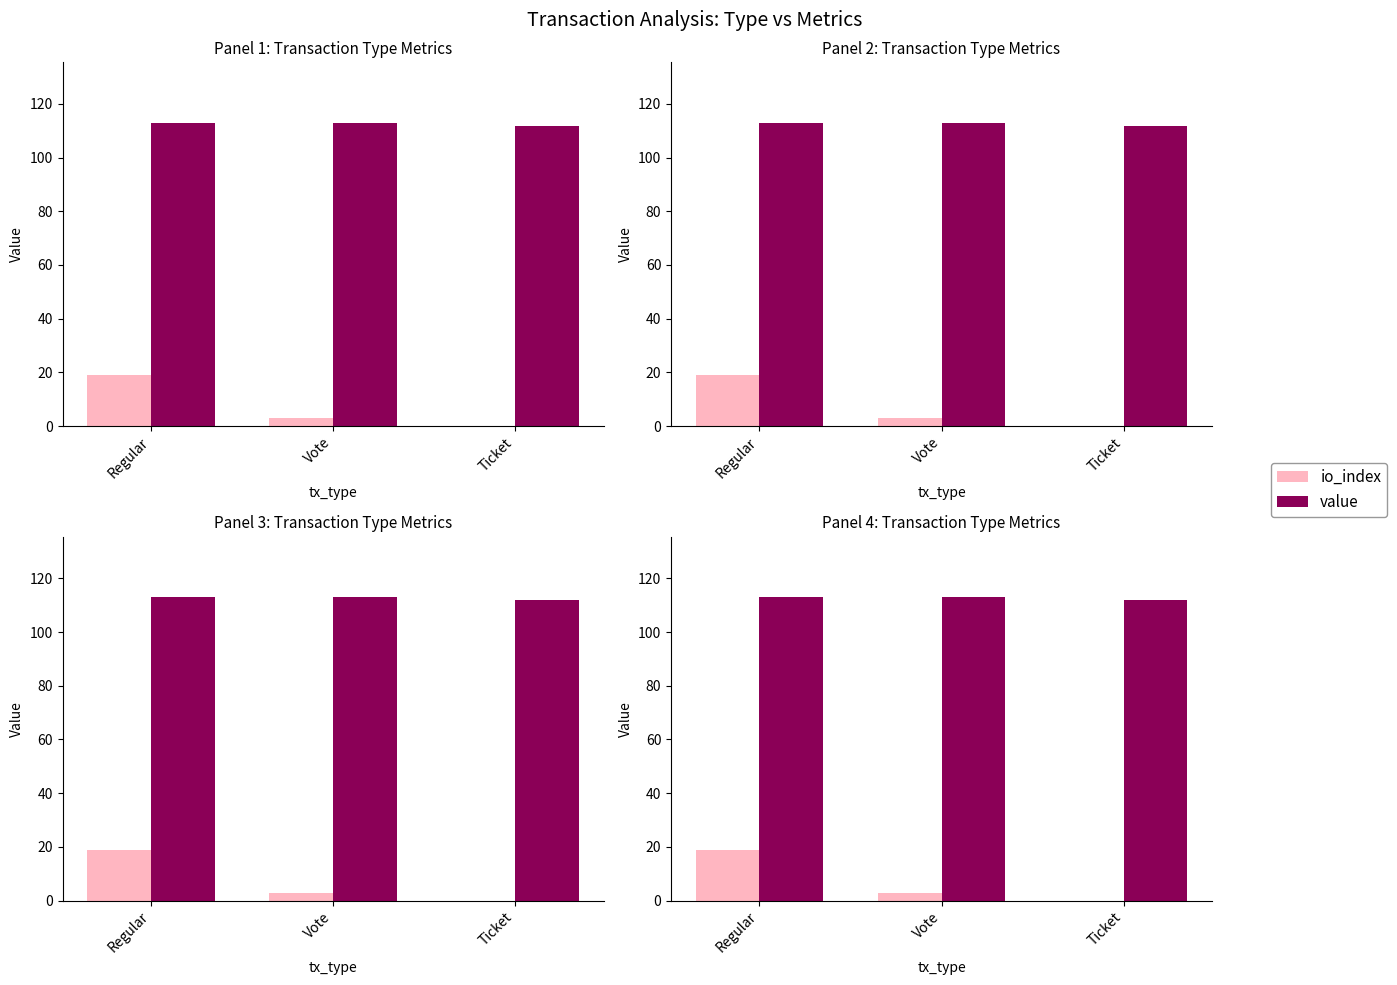

Read the io_index value at Regular.

19.0